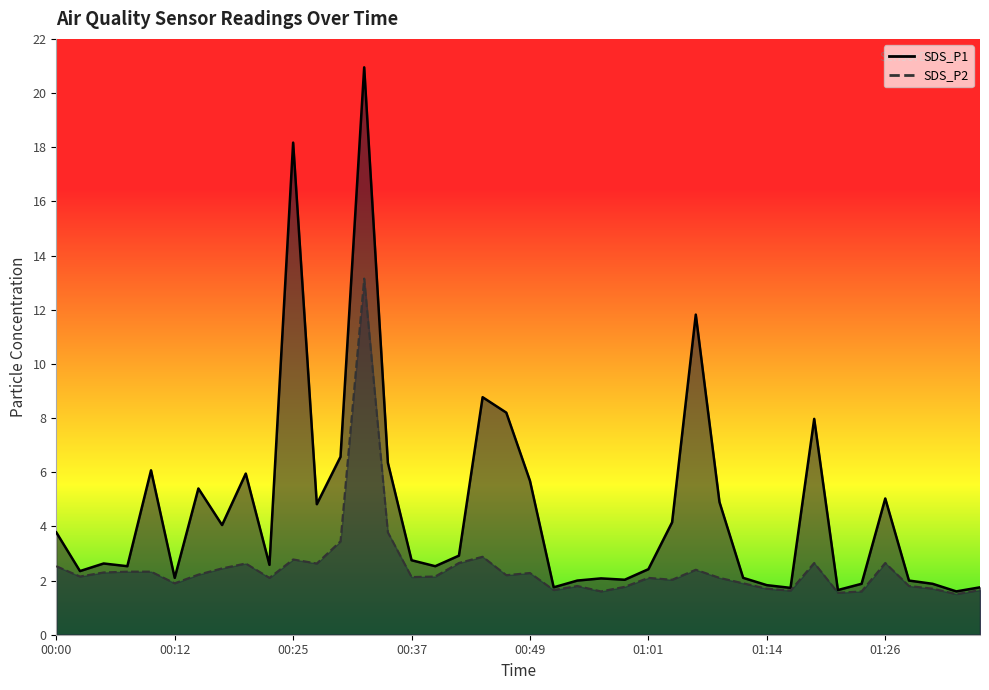

The value of SDS_P1 at 00:32 is 20.9. True or false?

True